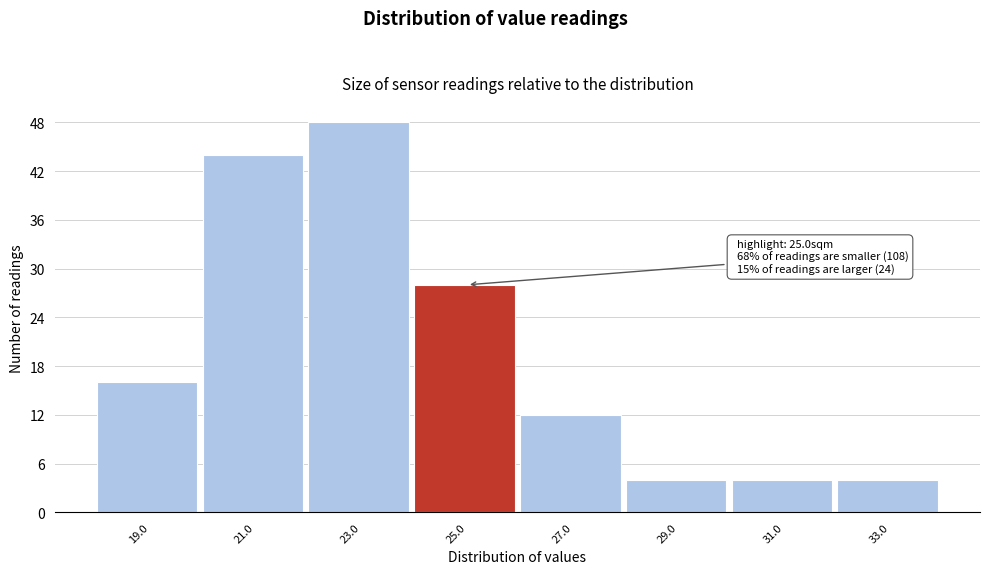

Reading left to right, list all the values displayed in this chart.

16	44	48	28	12	4	4	4